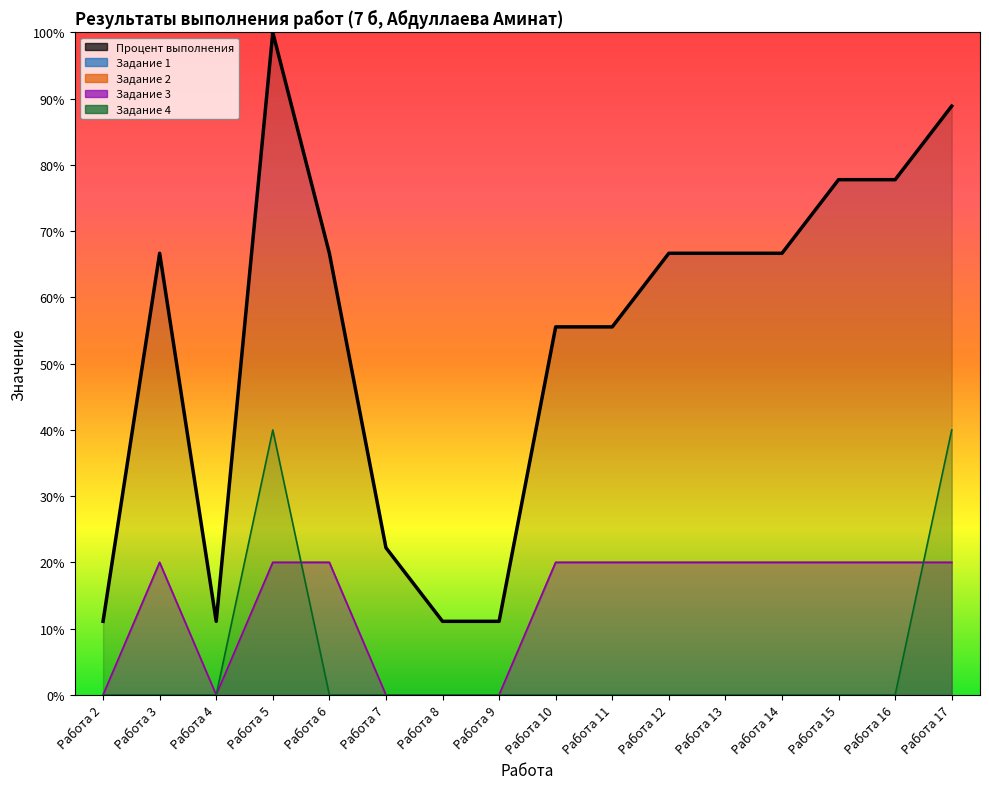

Reading right to left, extract all data points from this chart.

Процент выполнения: 88.9	77.8	77.8	66.7	66.7	66.7	55.6	55.6	11.1	11.1	22.2	66.7	100.0	11.1	66.7	11.1
Задание 1: 20.0	20.0	20.0	20.0	20.0	20.0	20.0	20.0	0.0	0.0	0.0	20.0	20.0	0.0	20.0	0.0
Задание 2: 20.0	20.0	20.0	20.0	20.0	20.0	20.0	20.0	0.0	0.0	0.0	20.0	20.0	0.0	20.0	0.0
Задание 3: 20.0	20.0	20.0	20.0	20.0	20.0	20.0	20.0	0.0	0.0	0.0	20.0	20.0	0.0	20.0	0.0
Задание 4: 40.0	0.0	0.0	0.0	0.0	0.0	0.0	0.0	0.0	0.0	0.0	0.0	40.0	0.0	0.0	0.0